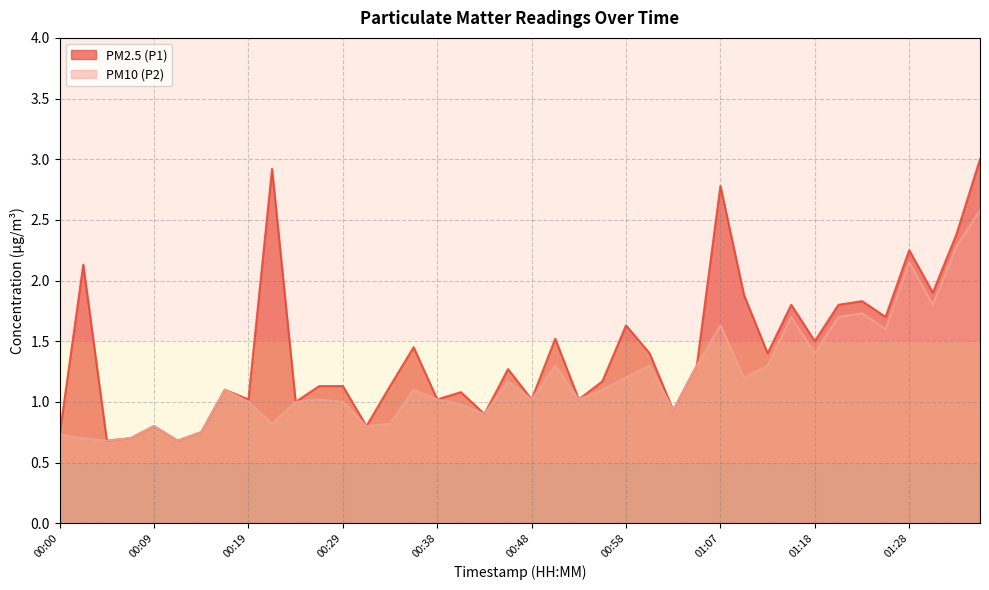

Is the value of PM2.5 (P1) at 00:17 greater than the value of PM10 (P2) at 00:41?

Yes